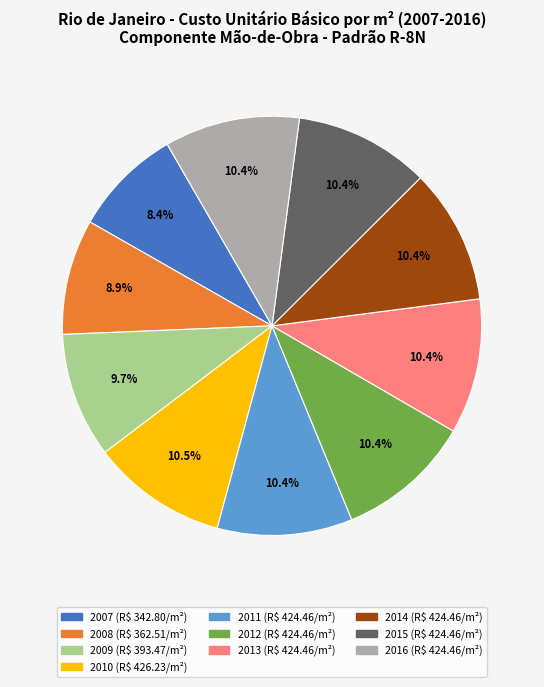

Approximately how many times larger is the value at 2012 compared to 2010?

1.0